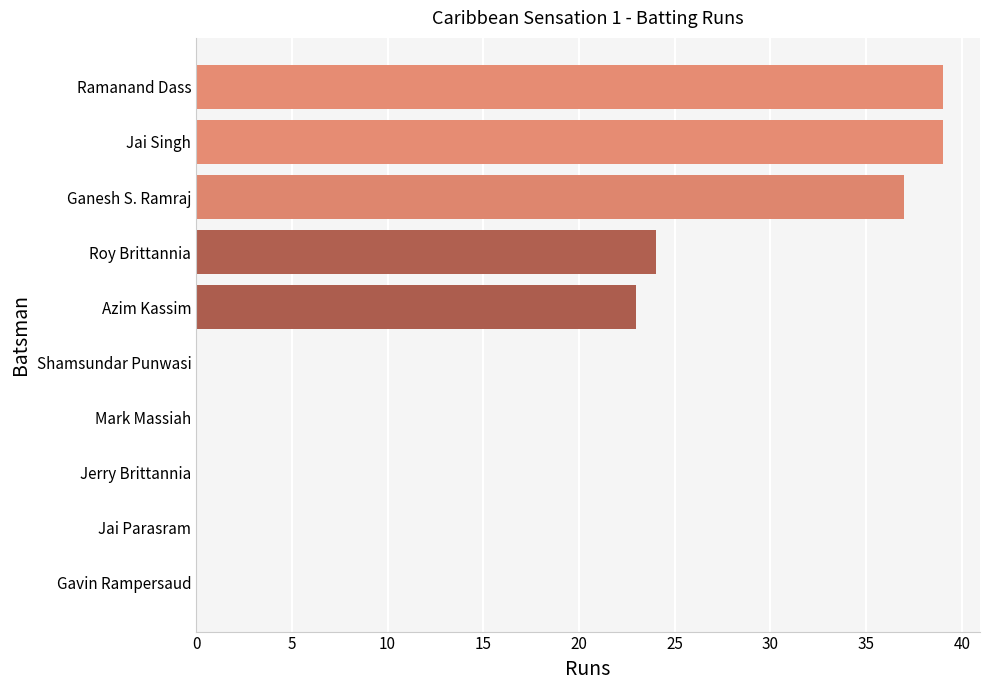

Reading bottom to top, list all the values displayed in this chart.

Gavin Rampersaud=0	Jai Parasram=0	Jerry Brittannia=0	Mark Massiah=0	Shamsundar Punwasi=0	Azim Kassim=23	Roy Brittannia=24	Ganesh S. Ramraj=37	Jai Singh=39	Ramanand Dass=39